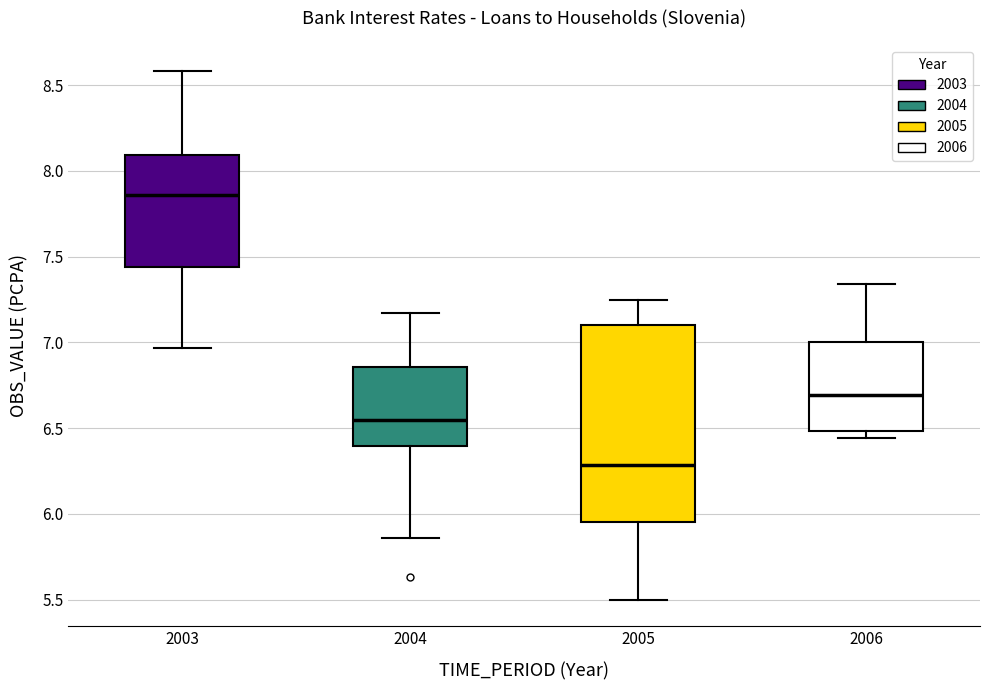

Where does the upper whisker of the box at x = 2004 end on the y-axis? The values are not printed on the chart, so give them approximately, as read against the axis.

7.15